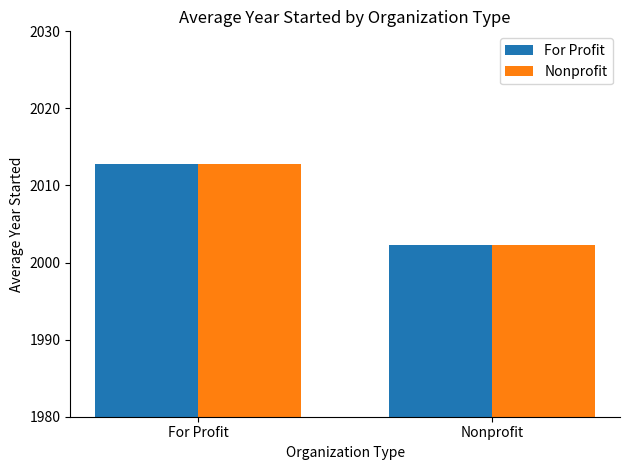

The For Profit series shows 1259.0 at For Profit. True or false?

False